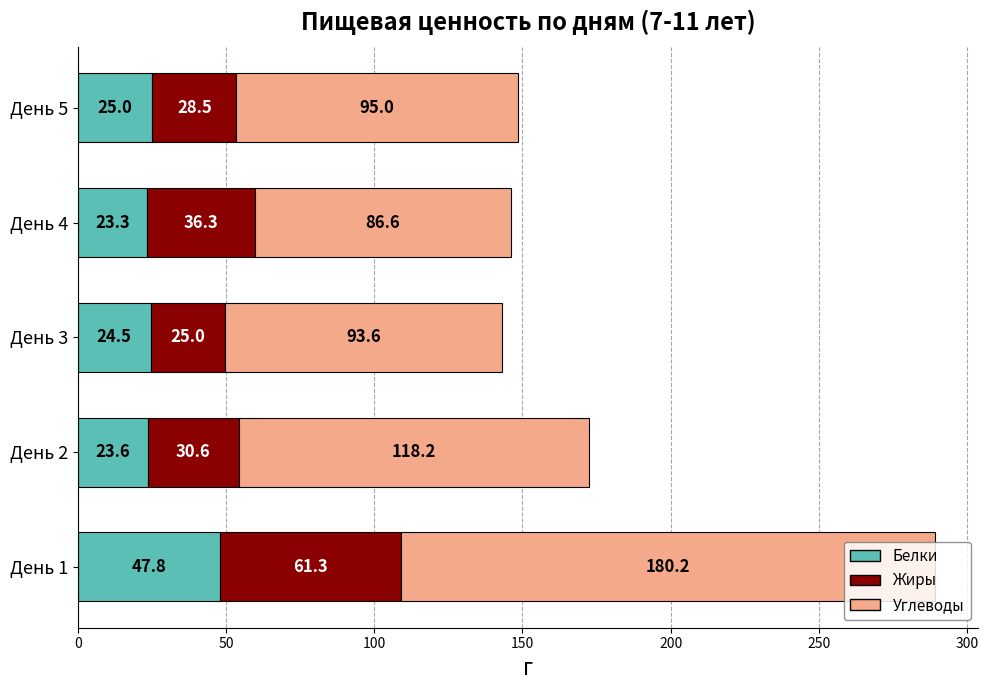

True or false: Белки has a value of 33.8 at День 2.

False